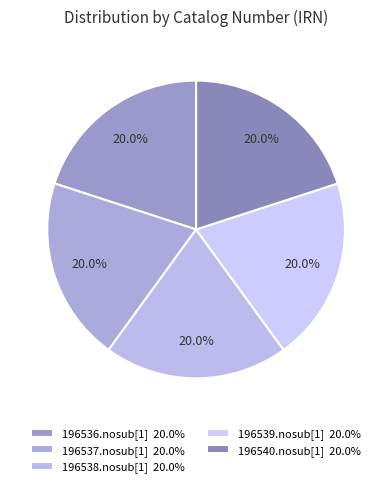

How many slices are in this pie chart?

5